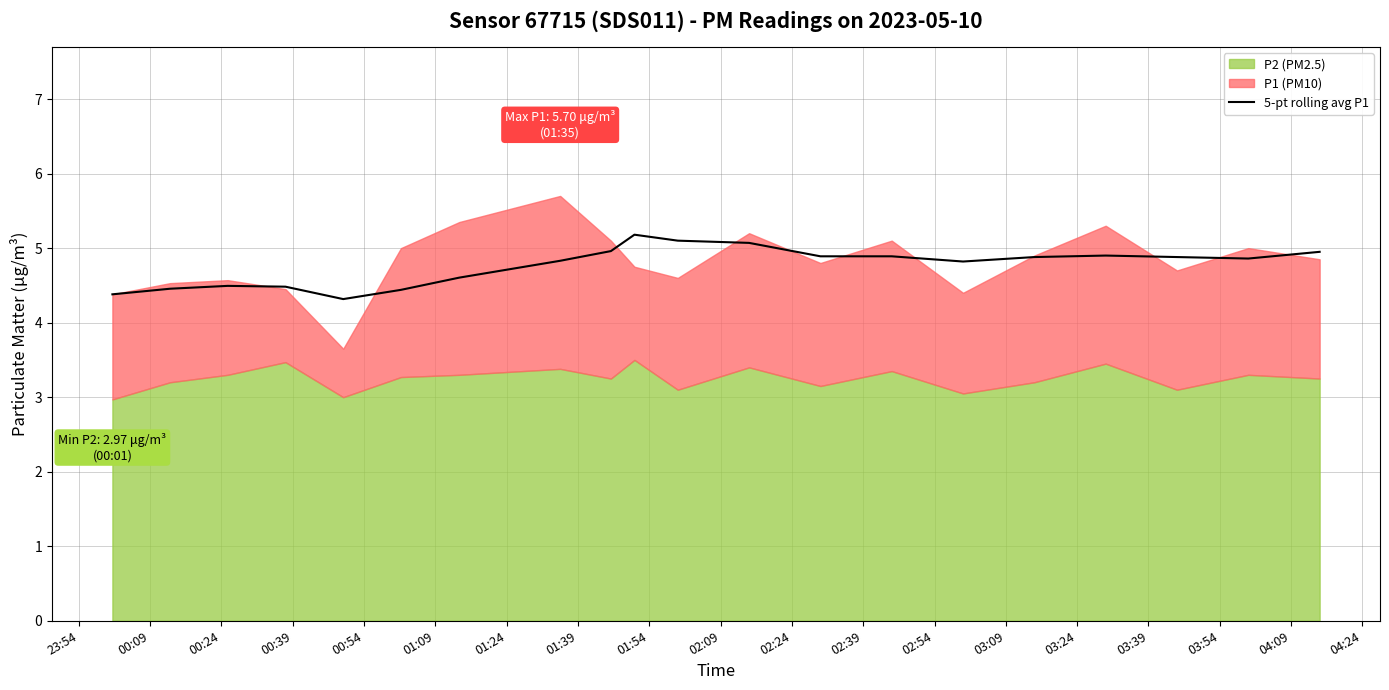

What is the difference between the values at 01:54 and 23:54?

0.6